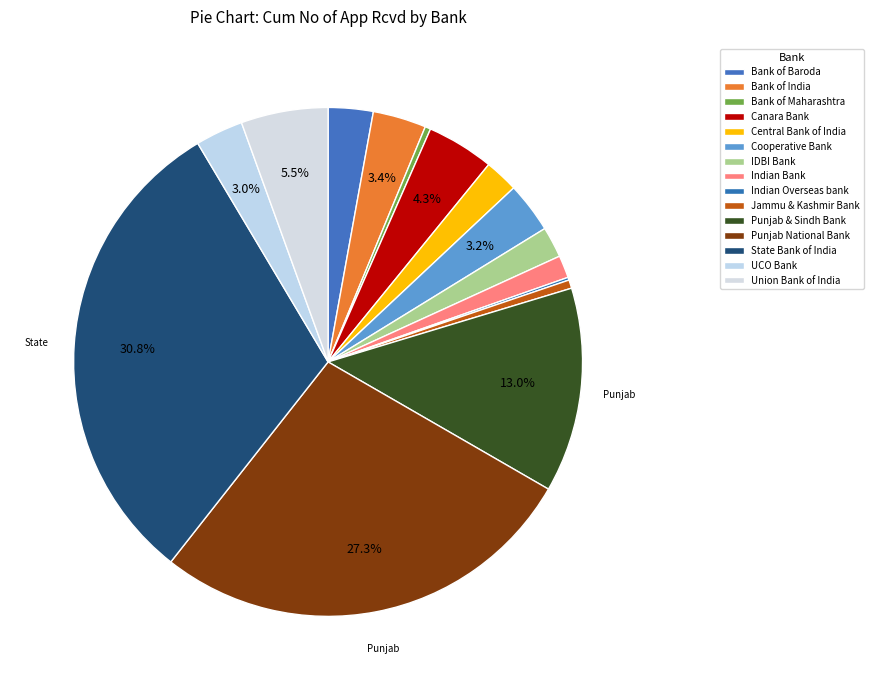

To the nearest percent, what is the difference between the largest and smallest slice percentages?

31%